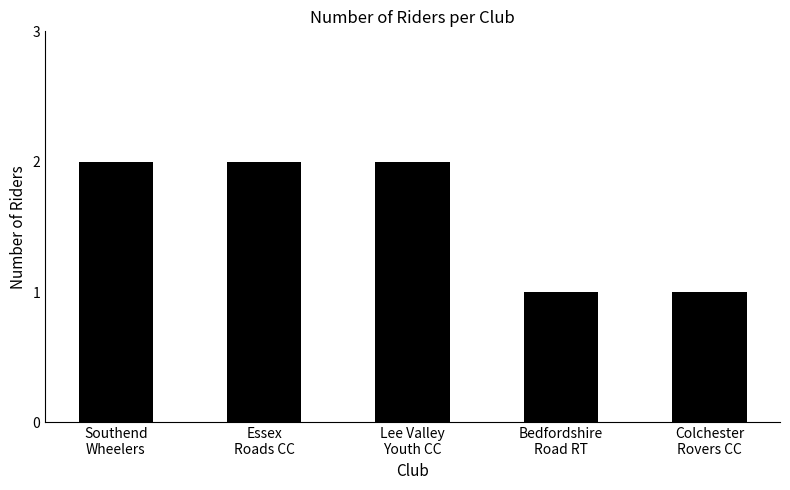

What is the value of the 4th bar from the left?

1